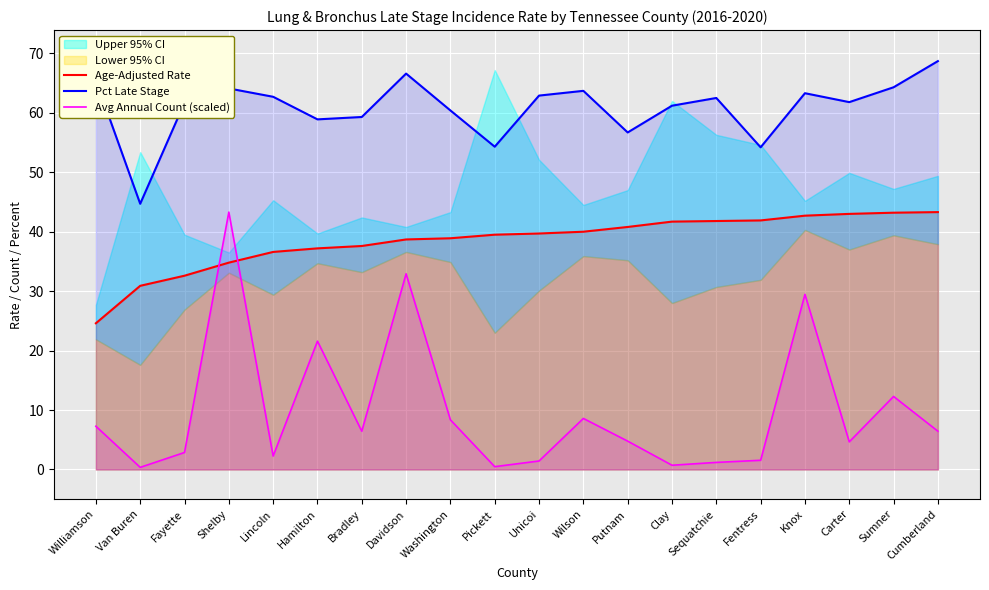

What is the lowest value of the Age-Adjusted Rate series?

24.6